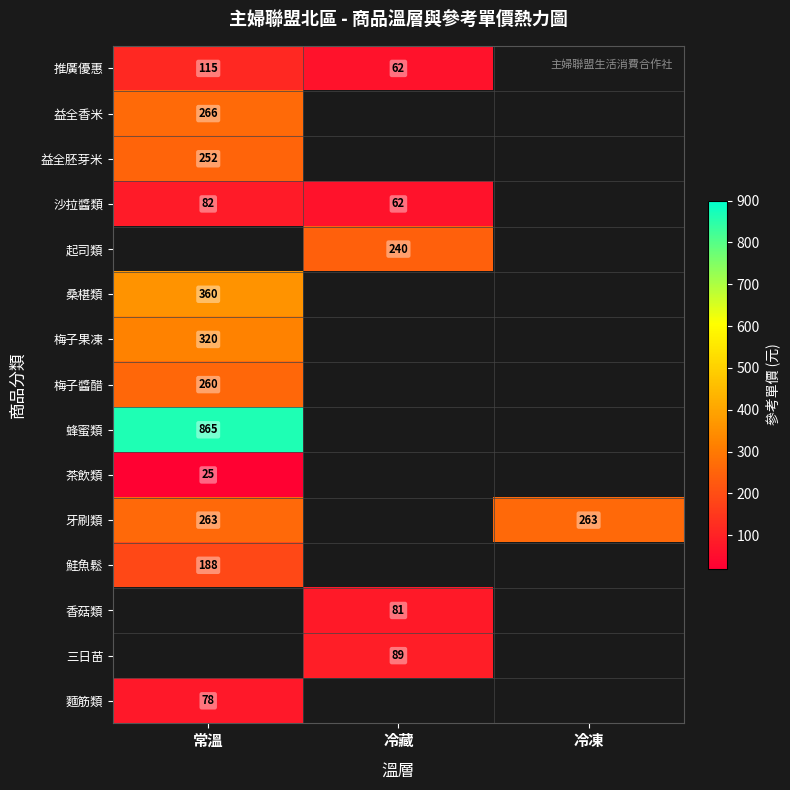

Between 冷藏 and 常溫, which is larger?

常溫